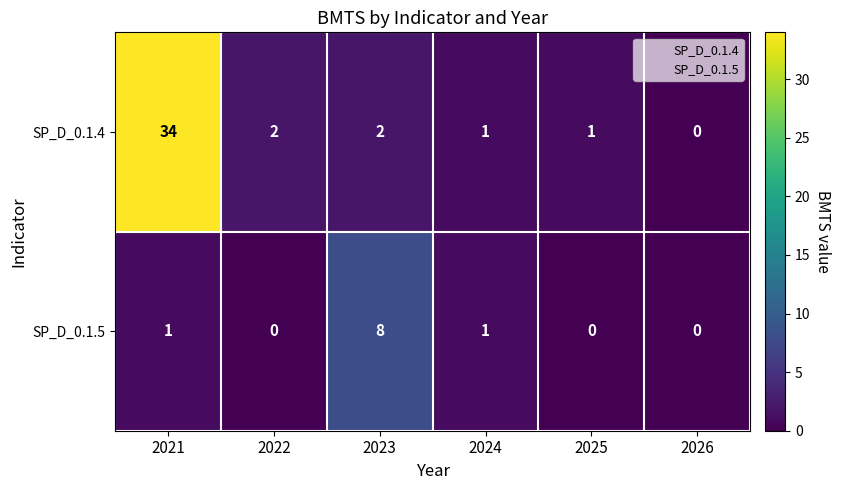

Which series changed the most between 2021 and 2022?

SP_D_0.1.4